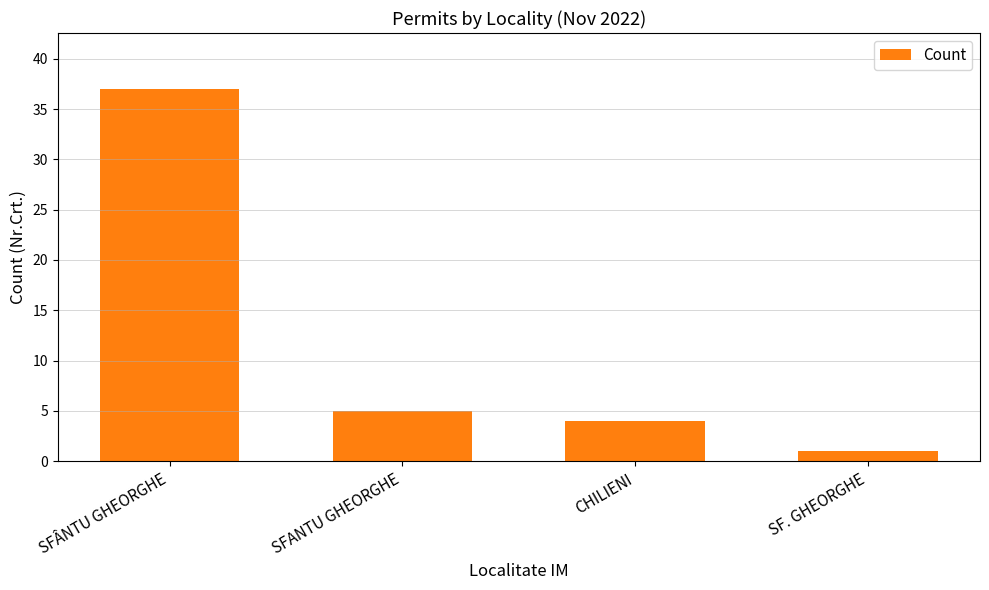

Reading left to right, what are all the values shown in this chart?

37	5	4	1